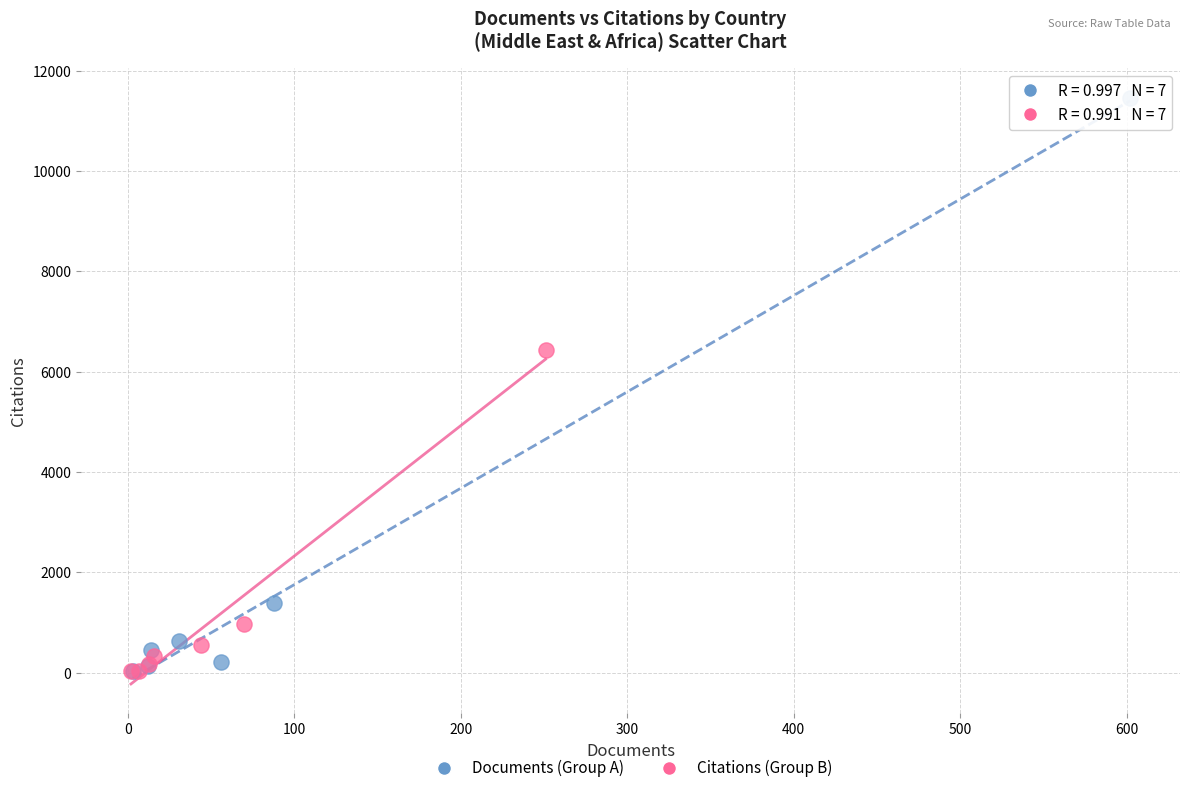

Which series has the widest spread of Y values?

Documents (Group A)